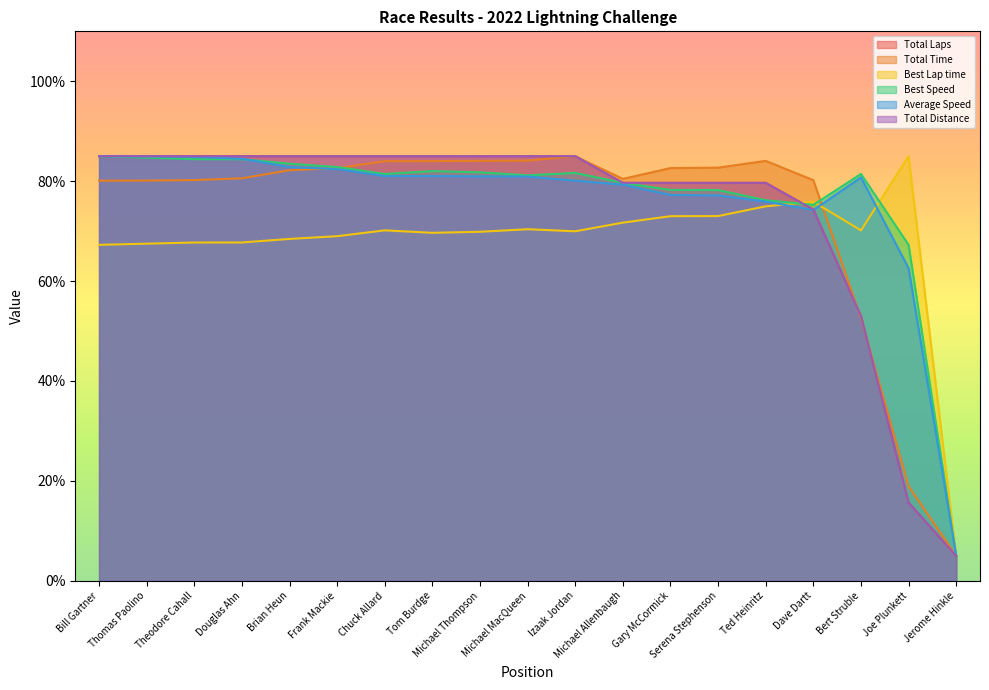

At which category does the chart reach its peak across all series?

Bill Gartner